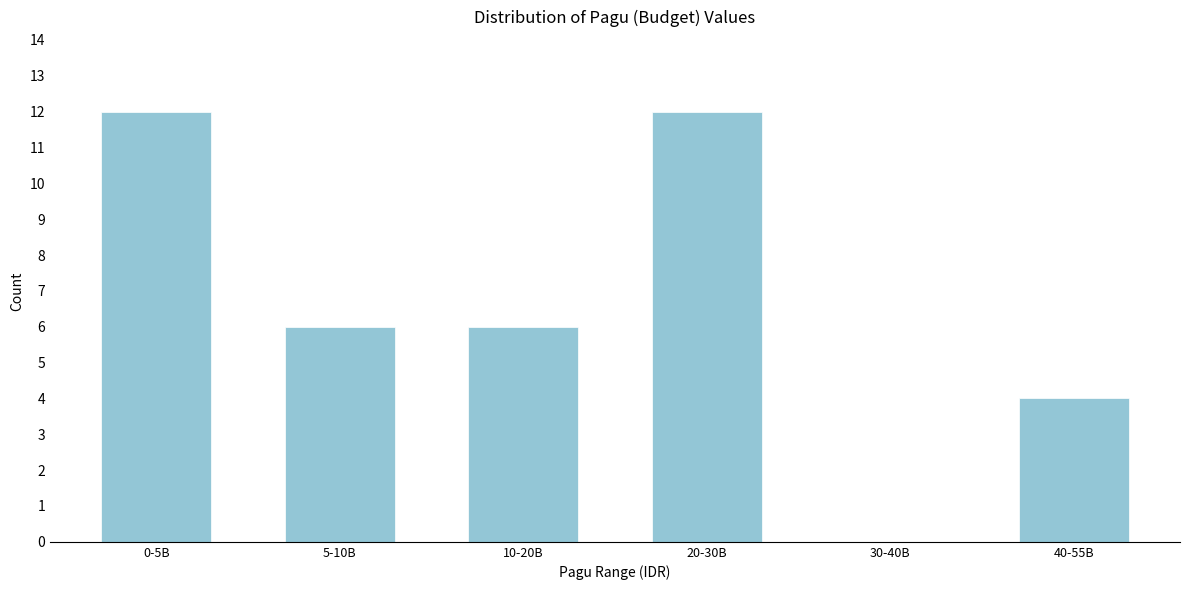

Reading left to right, transcribe all the data shown in this chart.

0-5B=12	5-10B=6	10-20B=6	20-30B=12	30-40B=0	40-55B=4